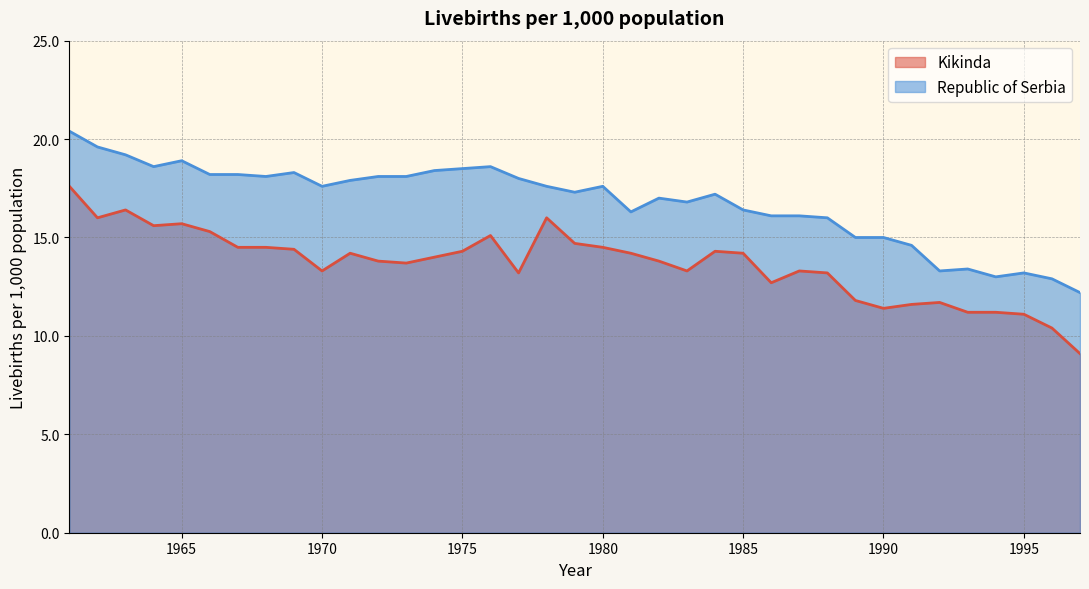

Where does the Republic of Serbia series first go above 17?

1961